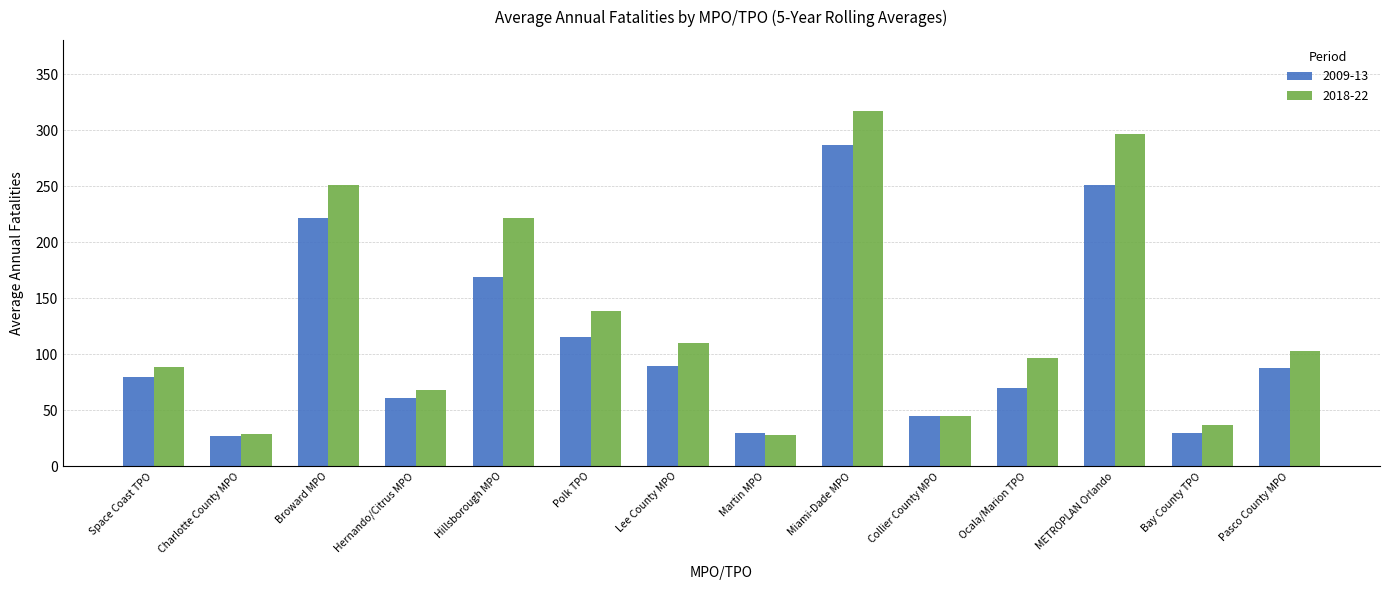

How many data points does each series have?

14